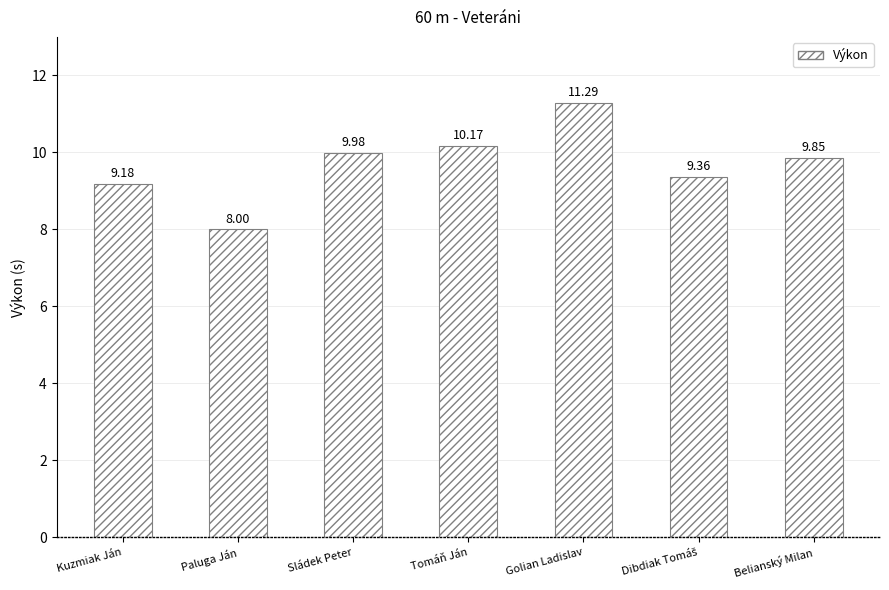

Is it true that the value at Golian Ladislav is 5.2?

False